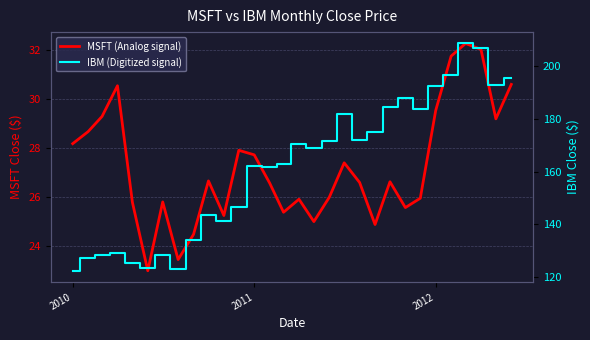

What is the difference between the maximum and second lowest values in the MSFT series?

8.8